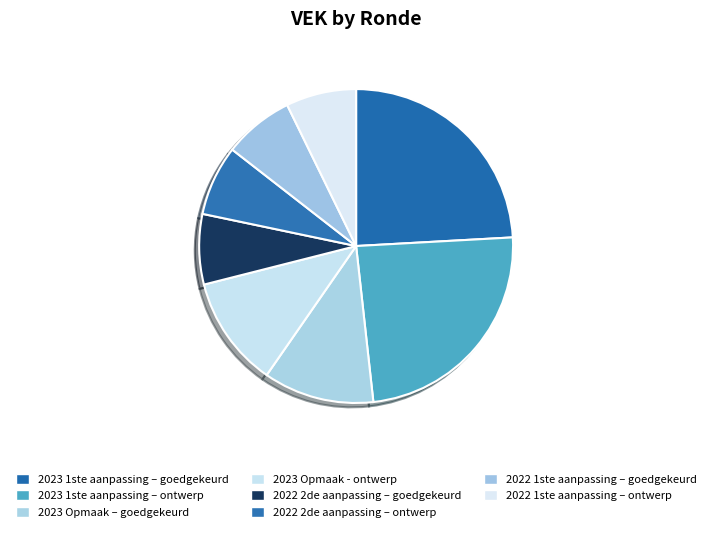

Count the number of slices in the pie.

8